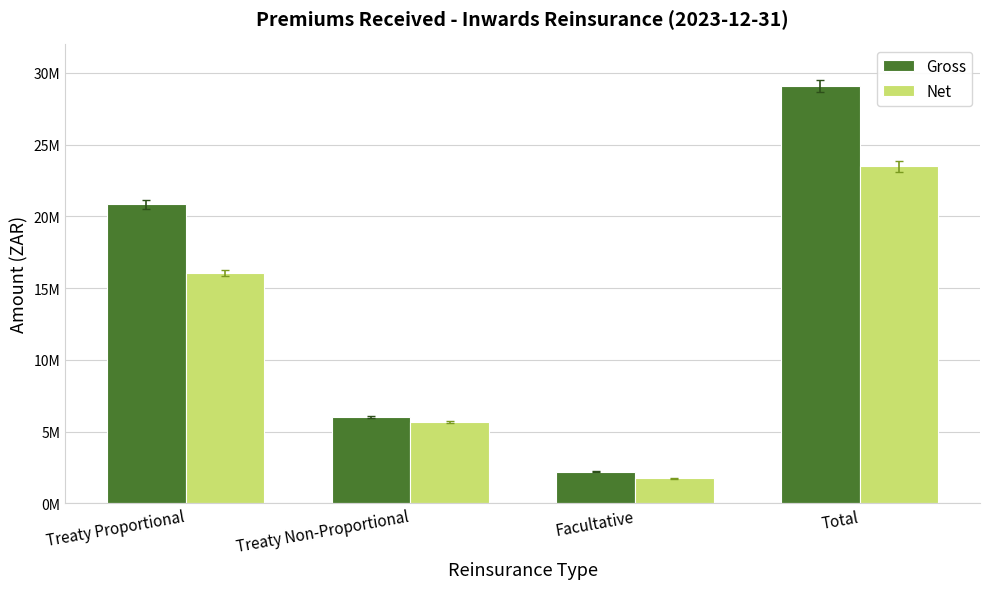

Does the chart contain any negative values?

No